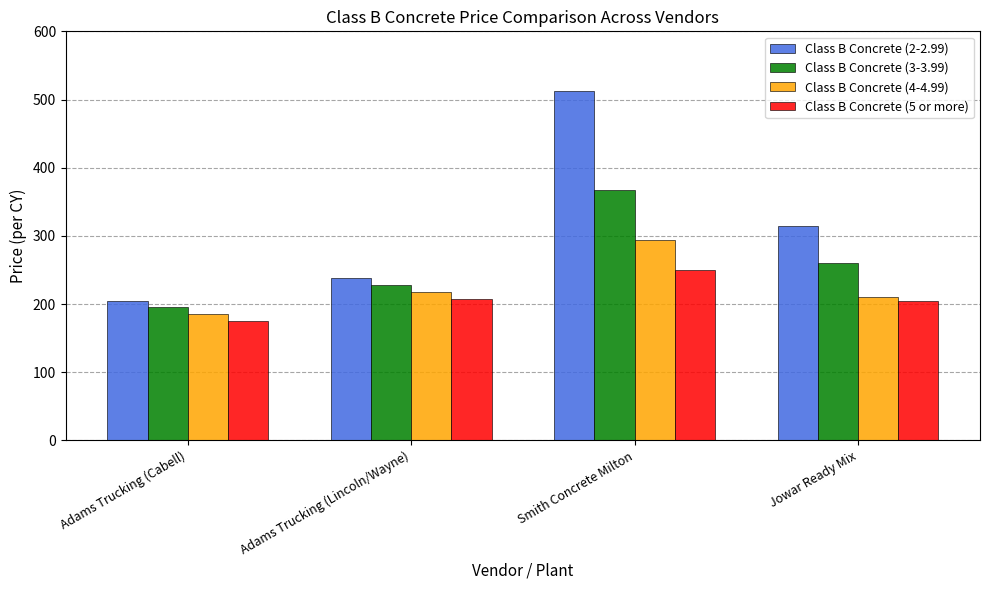

Which series has the largest total across all categories?

Class B Concrete (2-2.99)